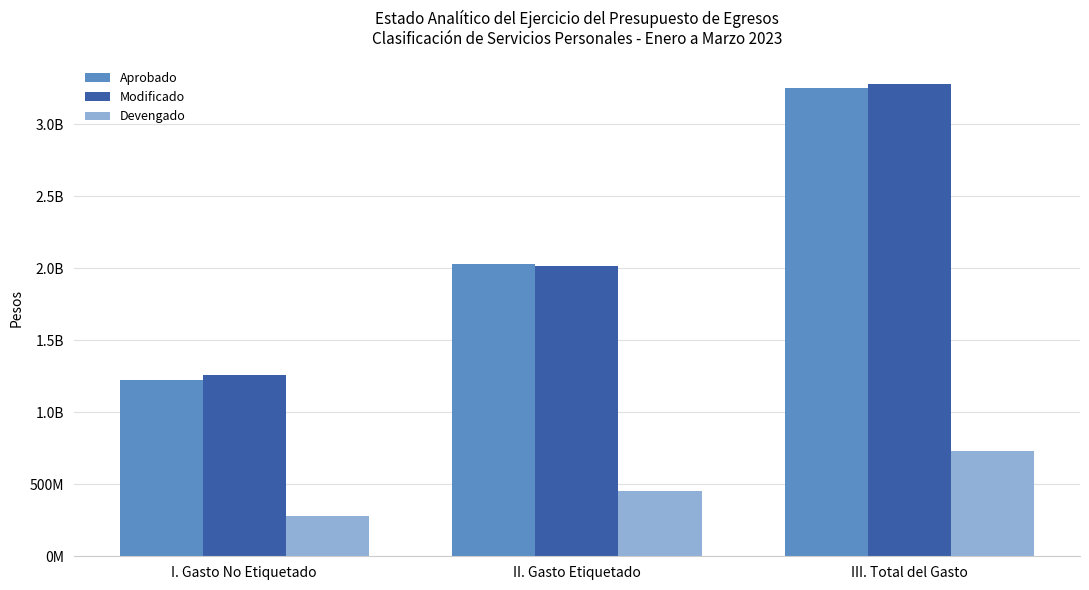

At which category is the sum across all series the highest?

III. Total del Gasto